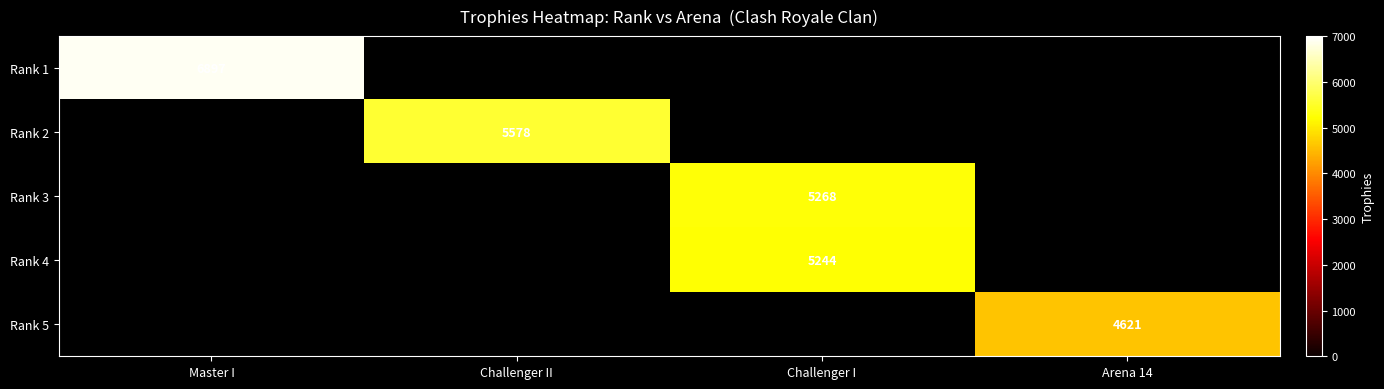

The value of Rank 1 at Master I is 9701. True or false?

False